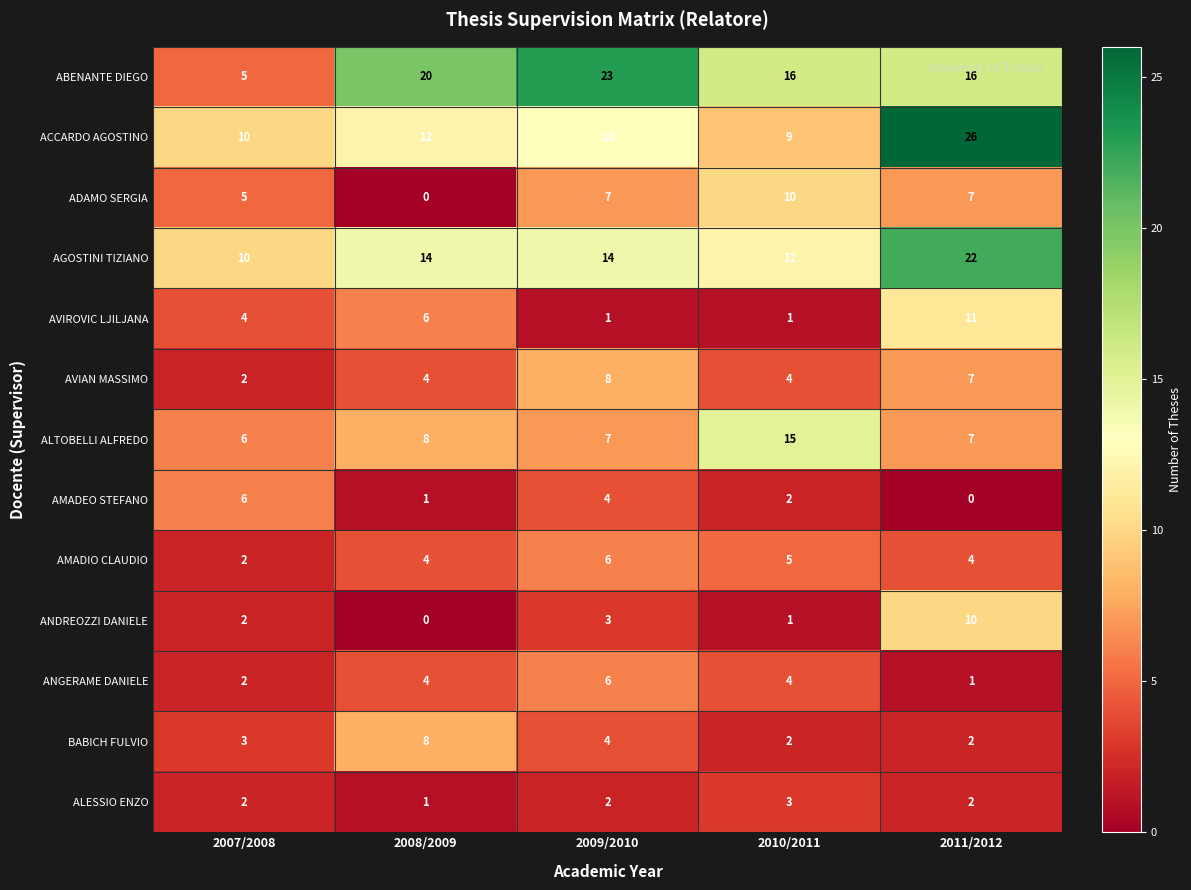

The value of ALESSIO ENZO at 2011/2012 is 2. True or false?

True